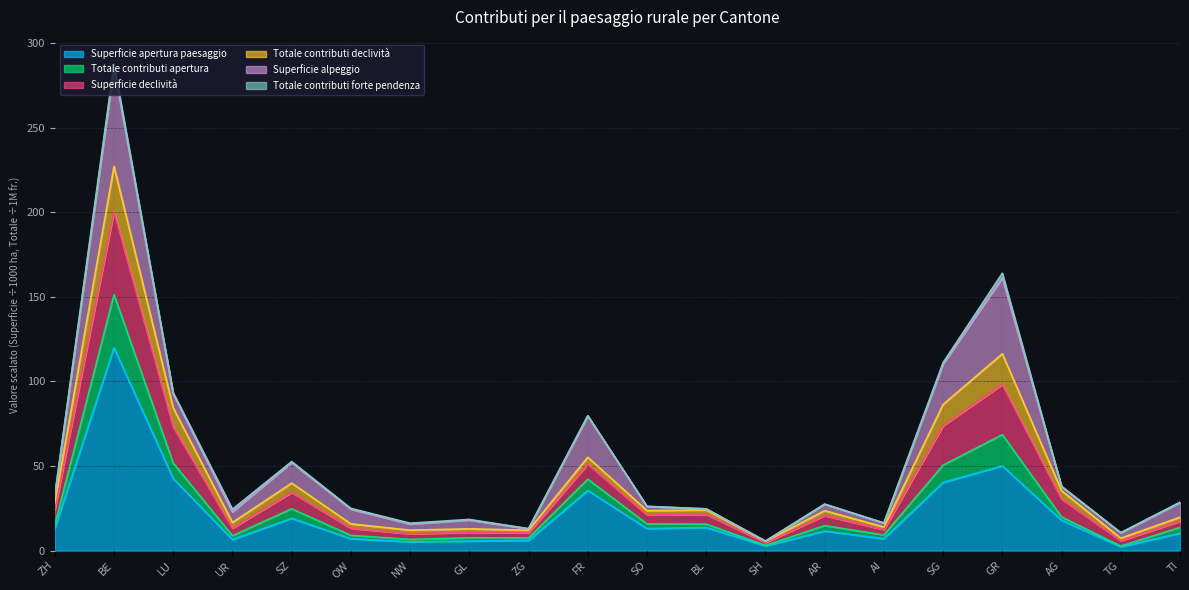

Which category has the highest value in the Superficie apertura paesaggio series?

BE